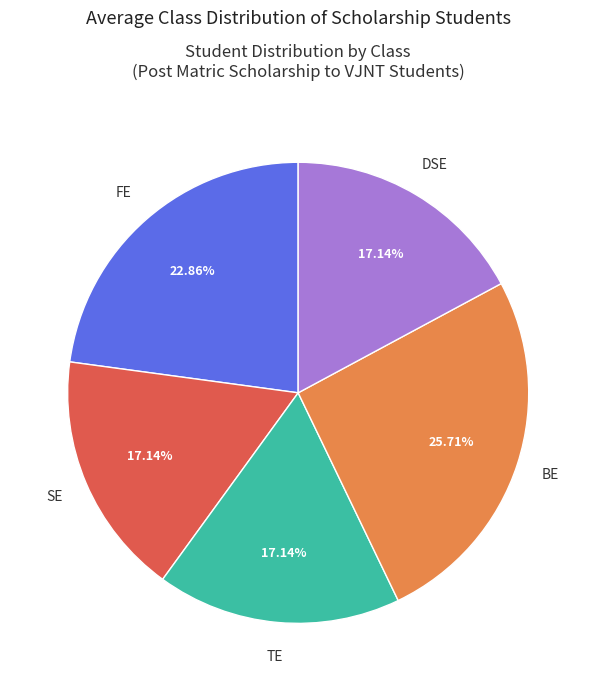

How many segments does this pie chart have?

5